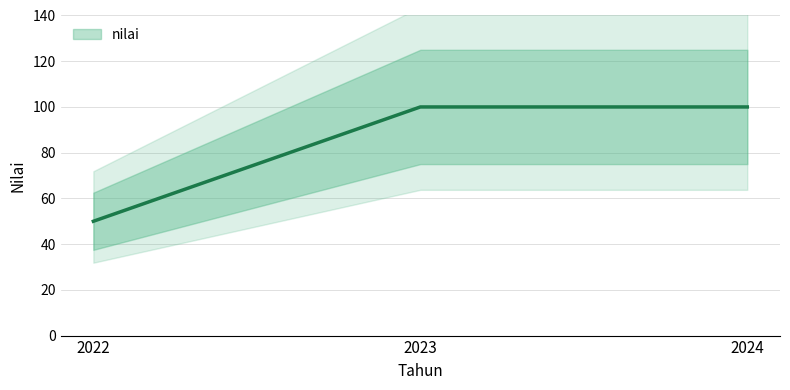

What is the change in value from 2022 to 2024?

+50